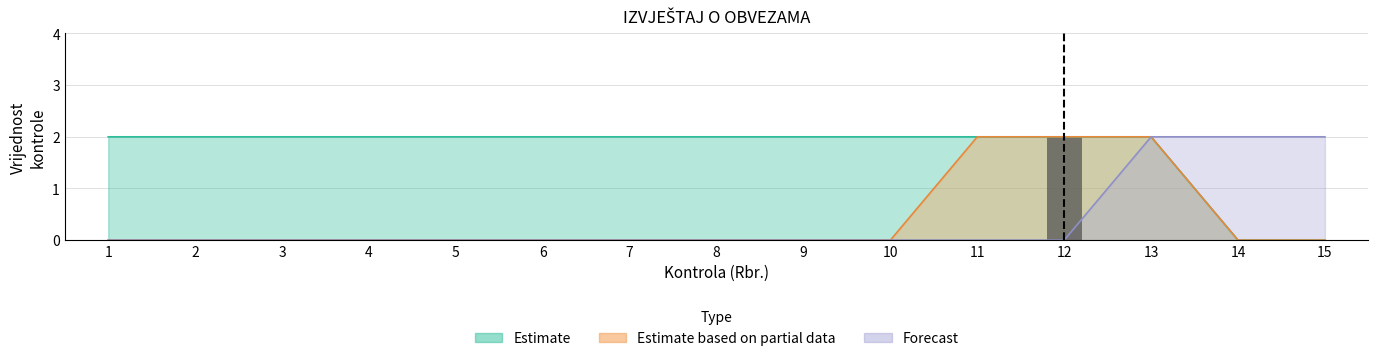

Between 1 and 3, which is larger?

1